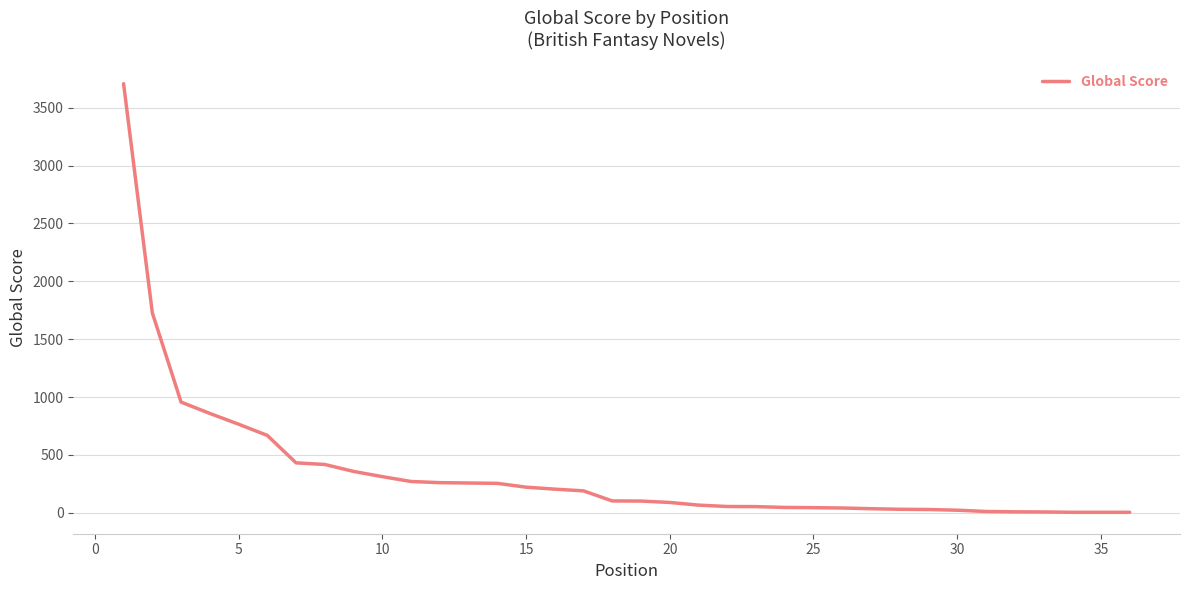

What is the difference between the maximum and minimum values?

3702